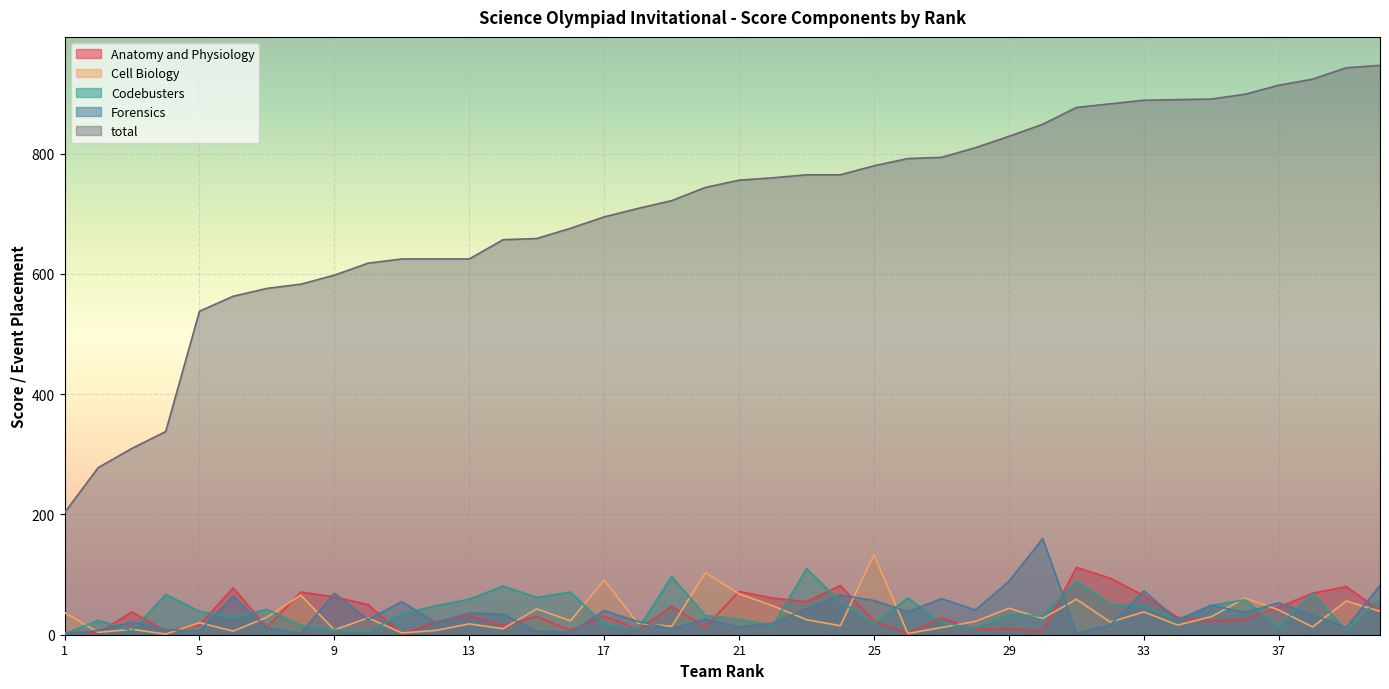

Does the chart display data point markers on the line(s)?

No